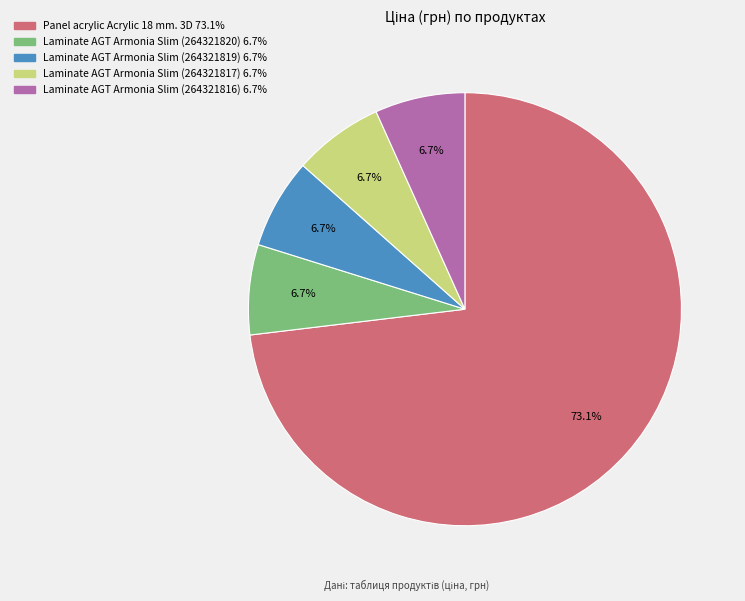

Is it true that Laminate AGT Armonia Slim (264321820) is 15% of the pie?

False